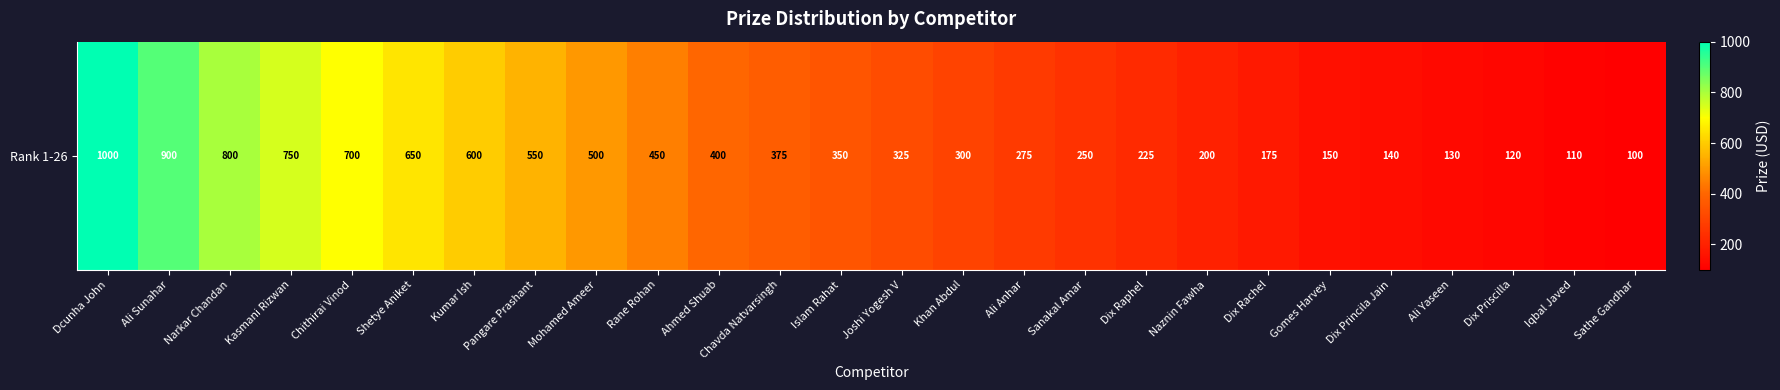

What is the maximum value shown in the chart?

1000